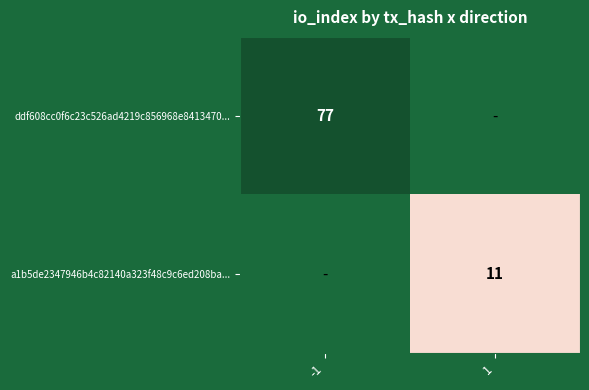

The ddf608cc0f6c23c526ad4219c856968e8413470... series shows 77 at -1. True or false?

True